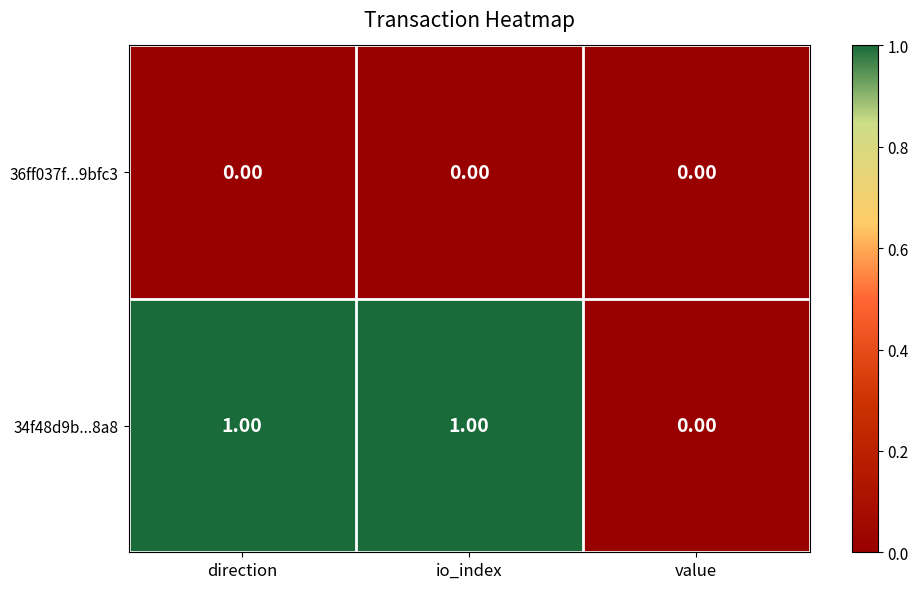

Rank the series at io_index from lowest to highest value.

36ff037f...9bfc3, 34f48d9b...8a8